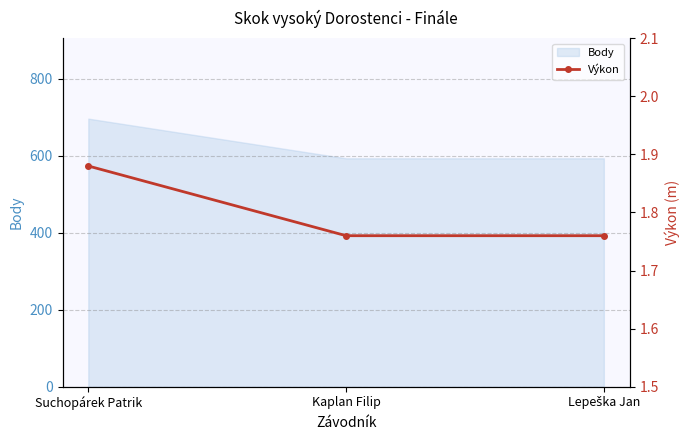

Which label corresponds to the largest value in the chart?

Suchopárek Patrik